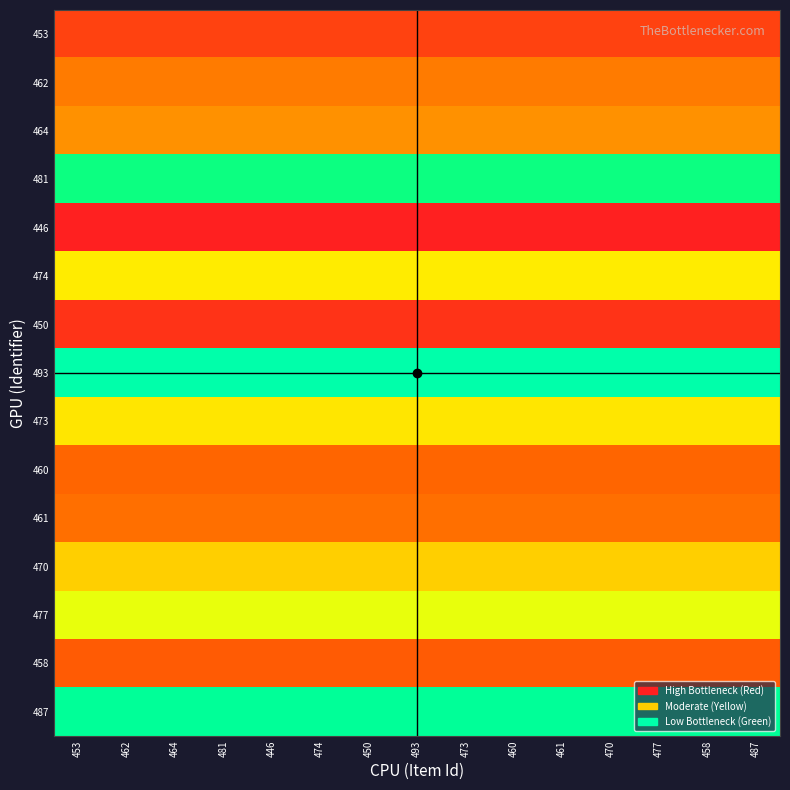

At how many categories does at least one series exceed 0?

15